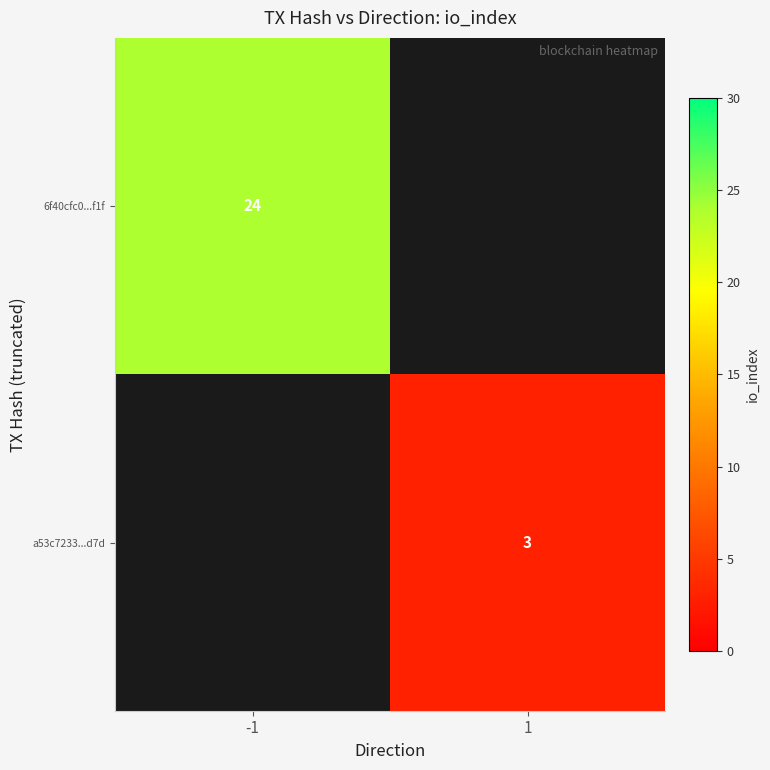

Which category has the lowest value across all series?

1